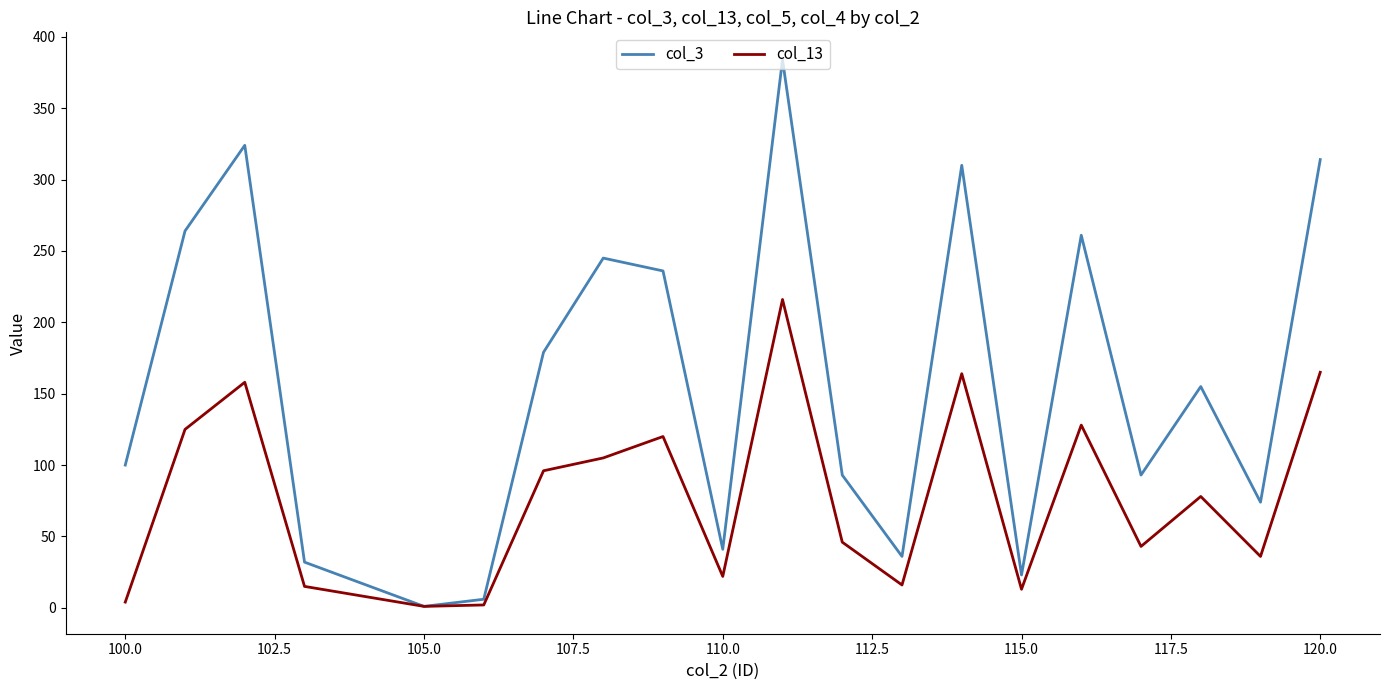

Which series has the widest spread of values?

col_3